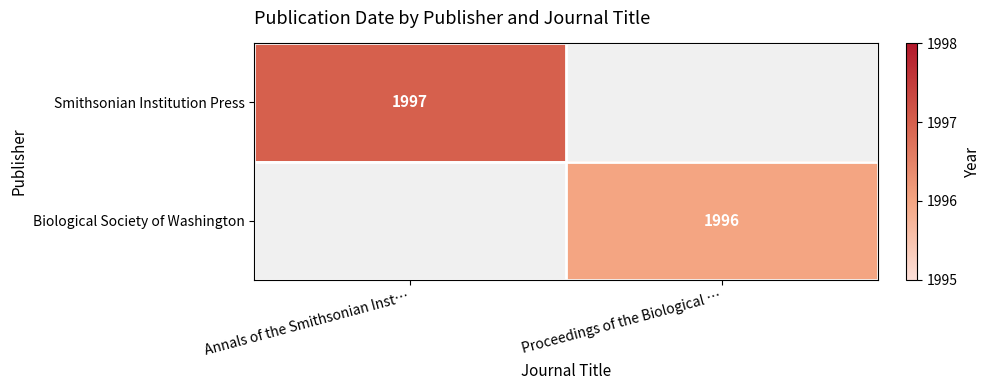

True or false: Biological Society of Washington has a value of 3109 at Proceedings of the Biological ….

False